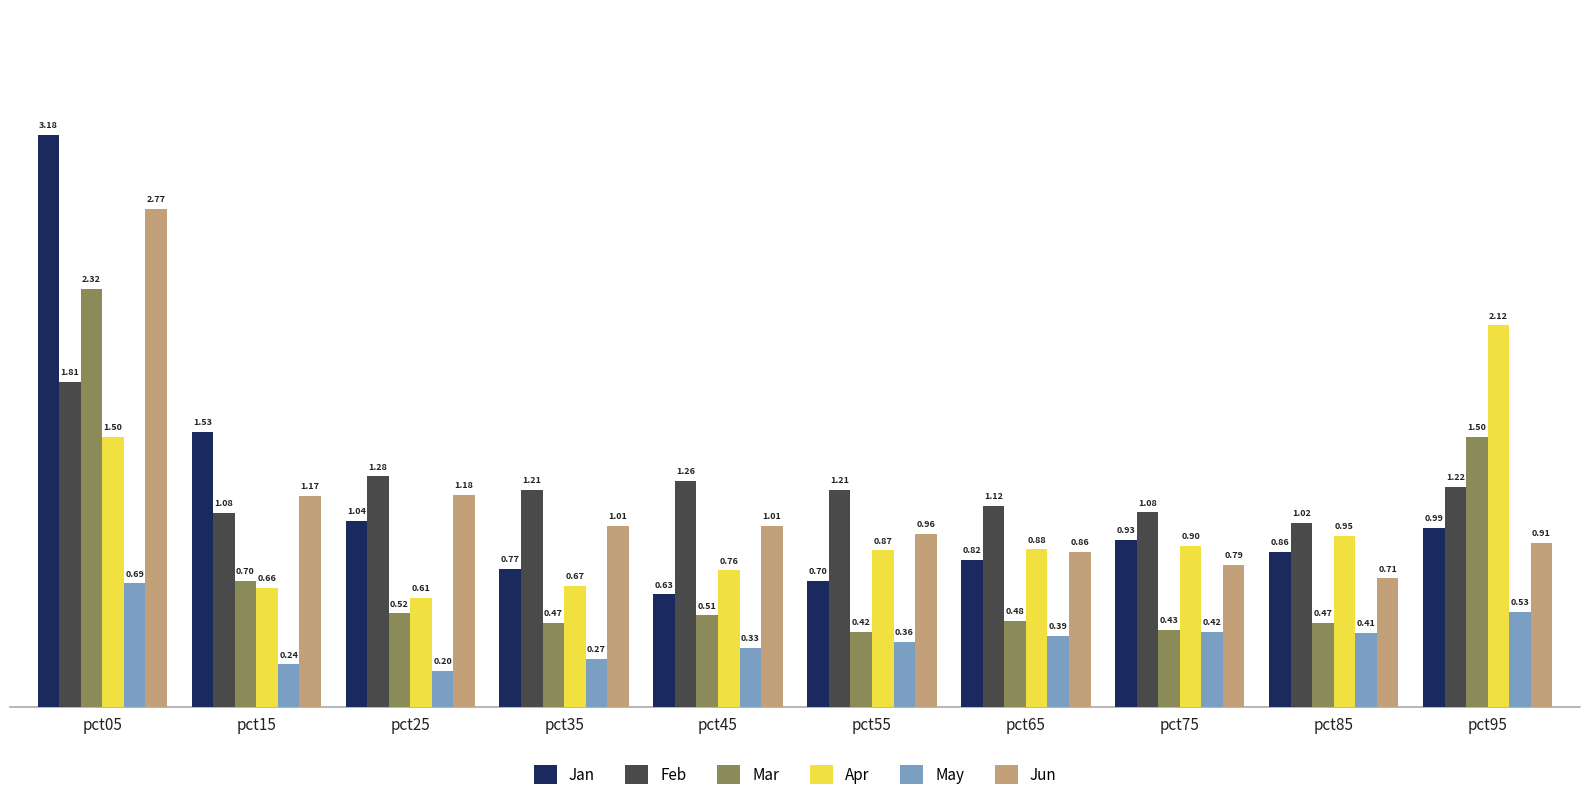

List the labels in order of Apr value, smallest first.

pct25, pct15, pct35, pct45, pct55, pct65, pct75, pct85, pct05, pct95